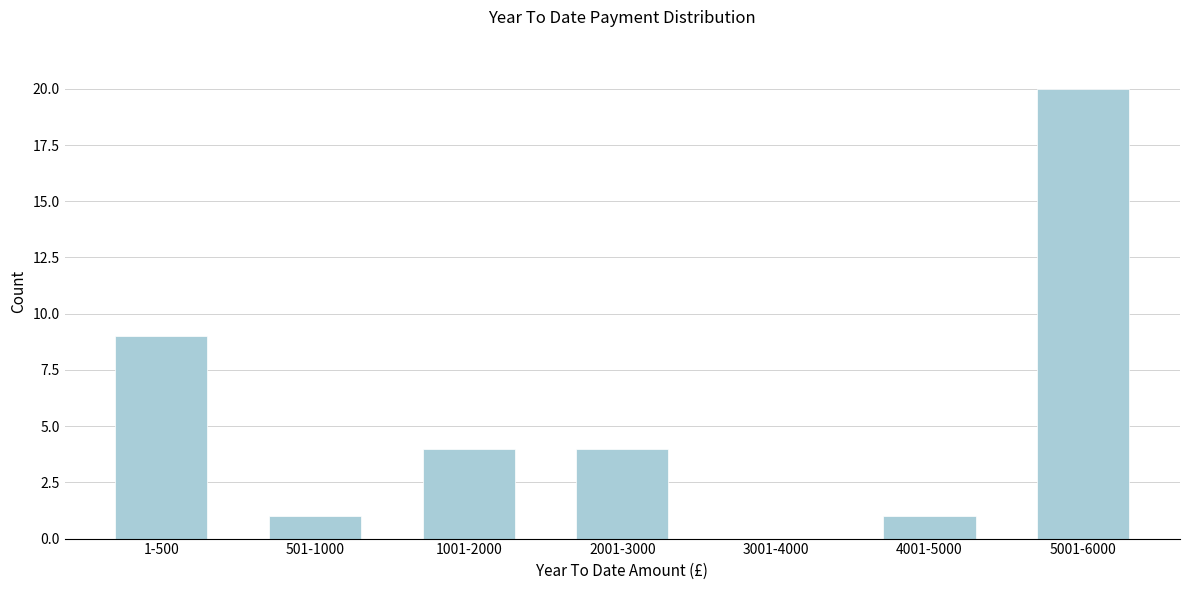

Reading right to left, what are all the values shown in this chart?

5001-6000=20	4001-5000=1	3001-4000=0	2001-3000=4	1001-2000=4	501-1000=1	1-500=9